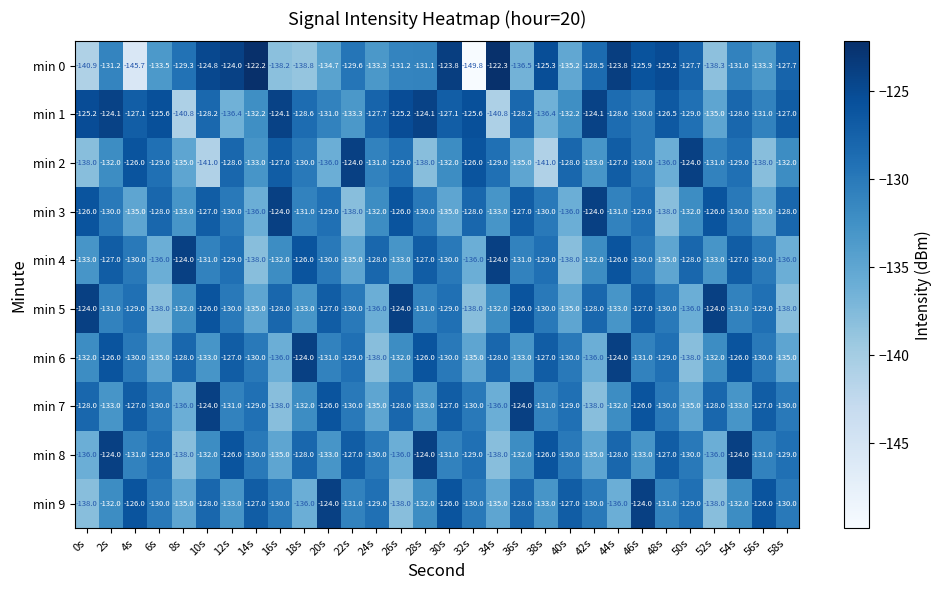

Is the value of min 1 at 34s greater than the value of min 6 at 8s?

No